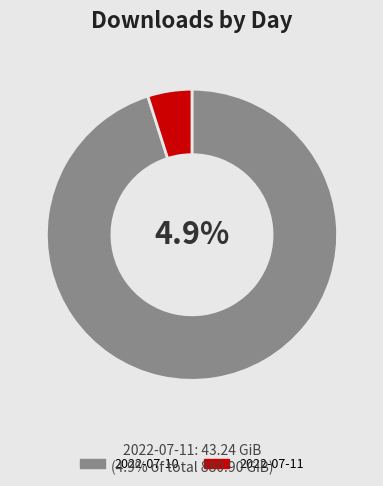

Between 2022-07-10 and 2022-07-11, which is larger?

2022-07-10